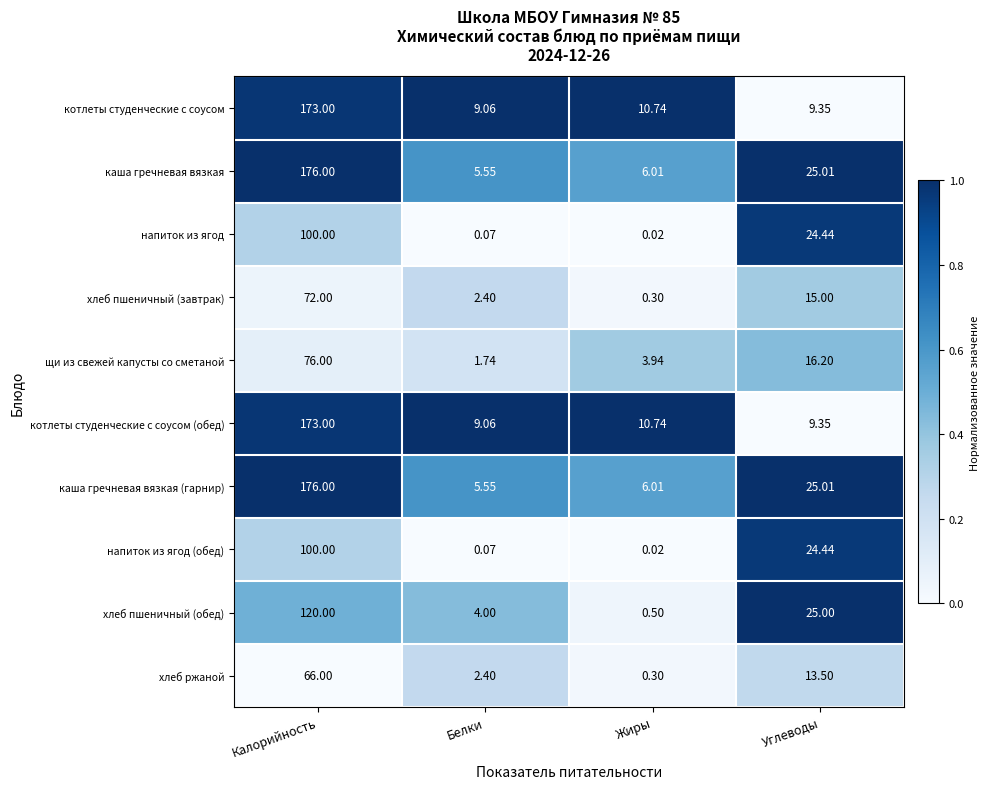

Count the number of categories in the chart.

4